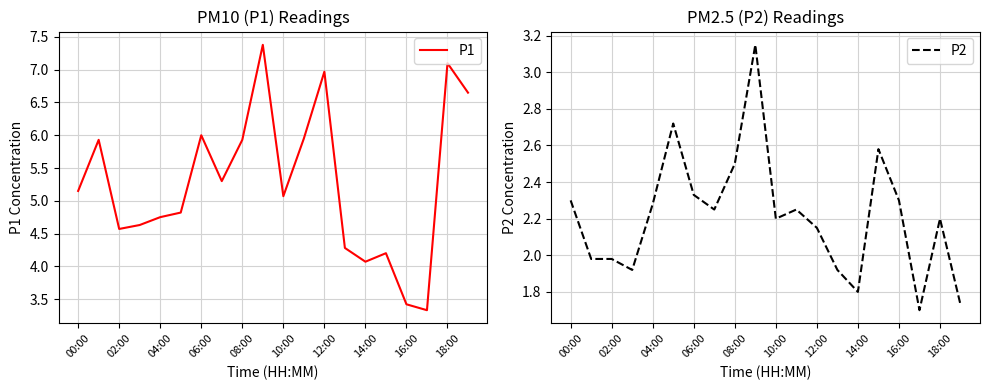

What is the highest value of the P1 series?

7.4